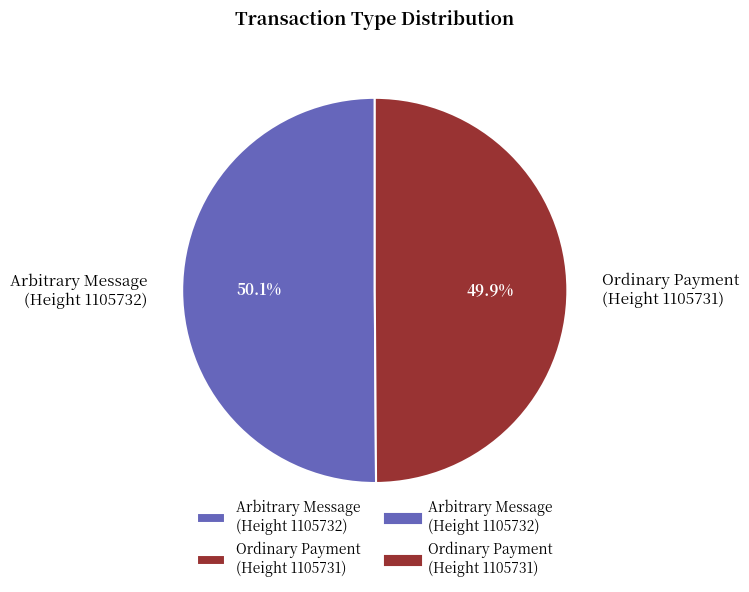

How much of the chart is everything except Ordinary Payment (Height 1105731)?

50.1%